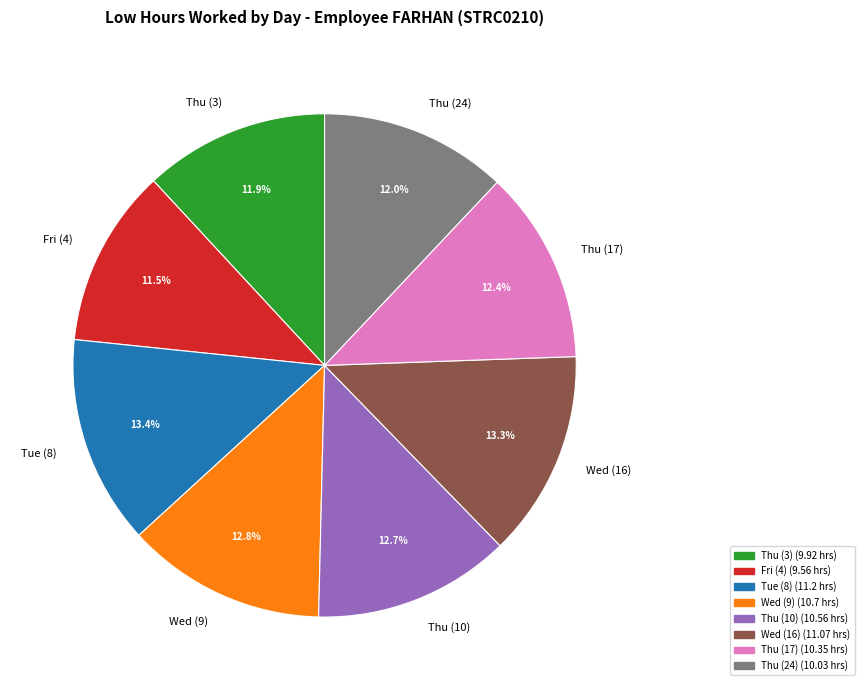

Count the number of slices in the pie.

8